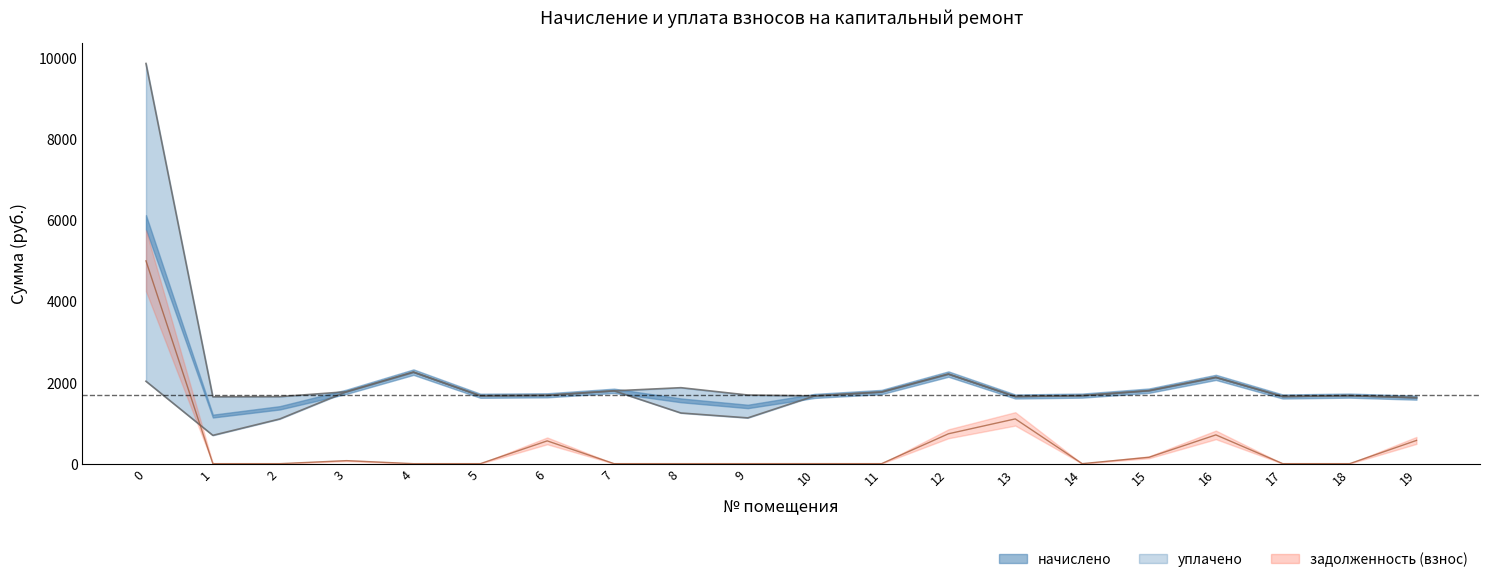

At which category does начислено reach its first local valley?

1